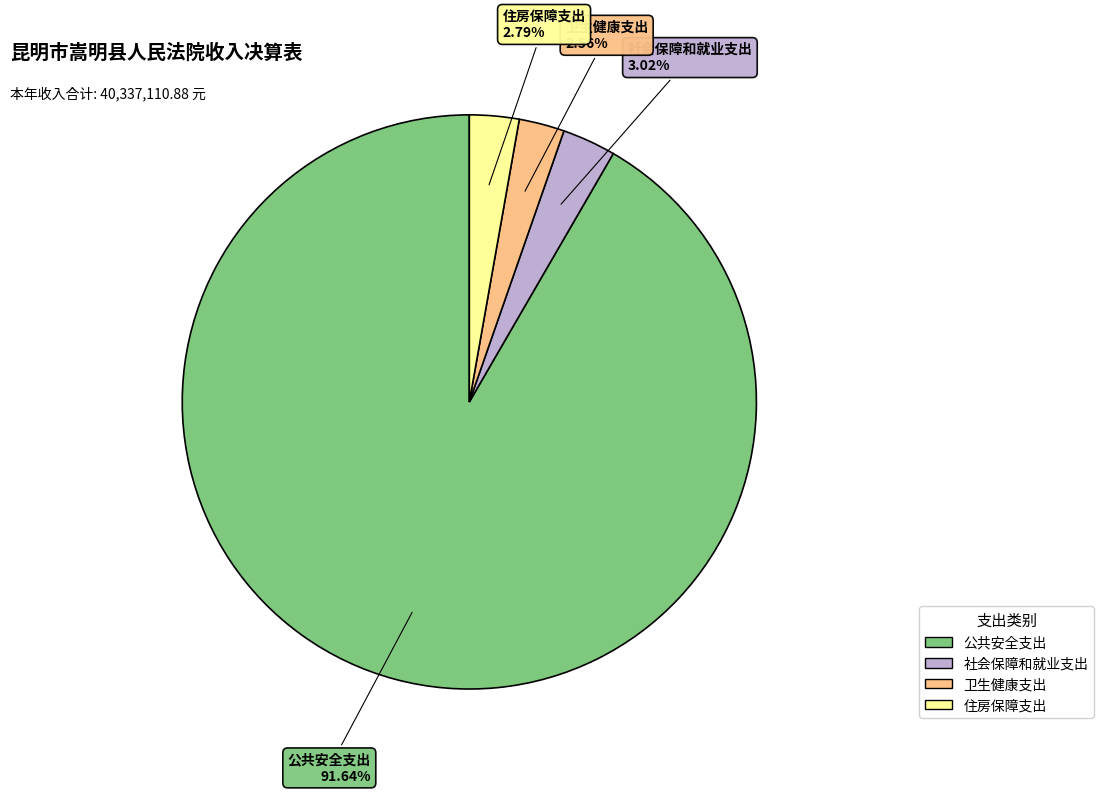

Between 社会保障和就业支出 and 公共安全支出, which is larger?

公共安全支出